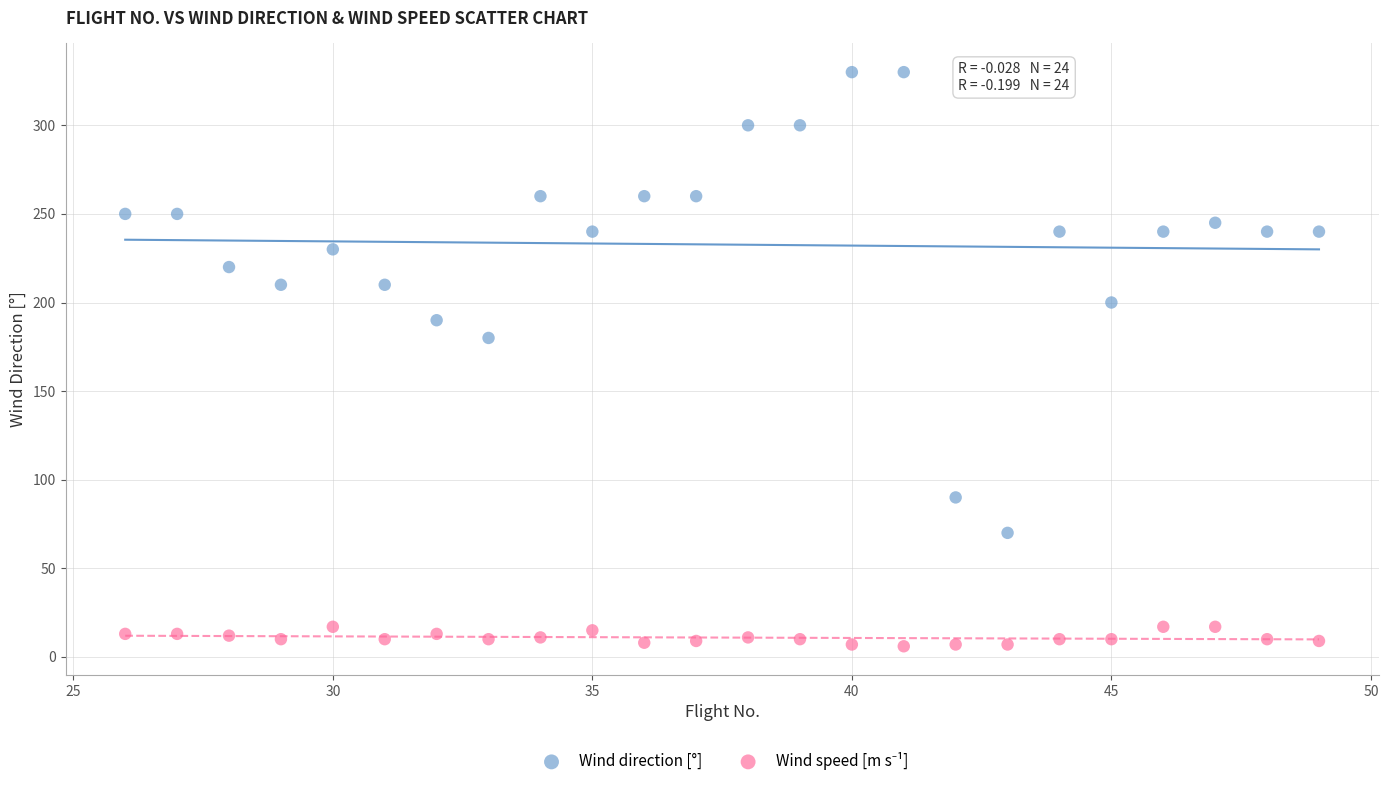

Across all series, what Y value is closest to 168?

180